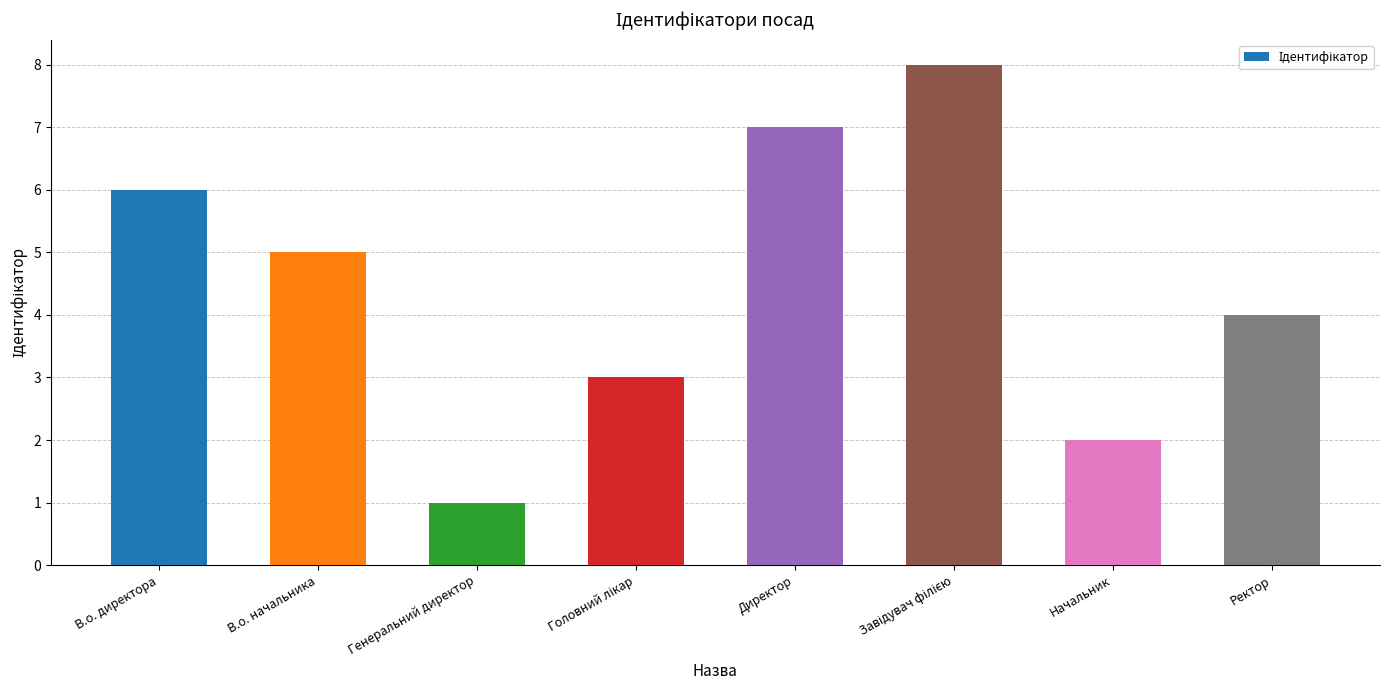

The value at Директор is 7. True or false?

True